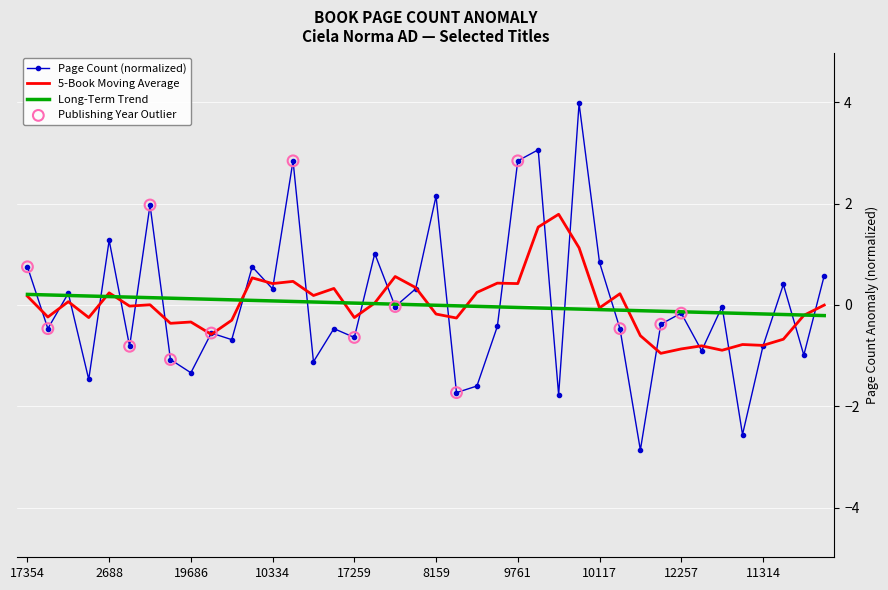

Which series has the largest range (max minus min)?

Page Count (normalized)